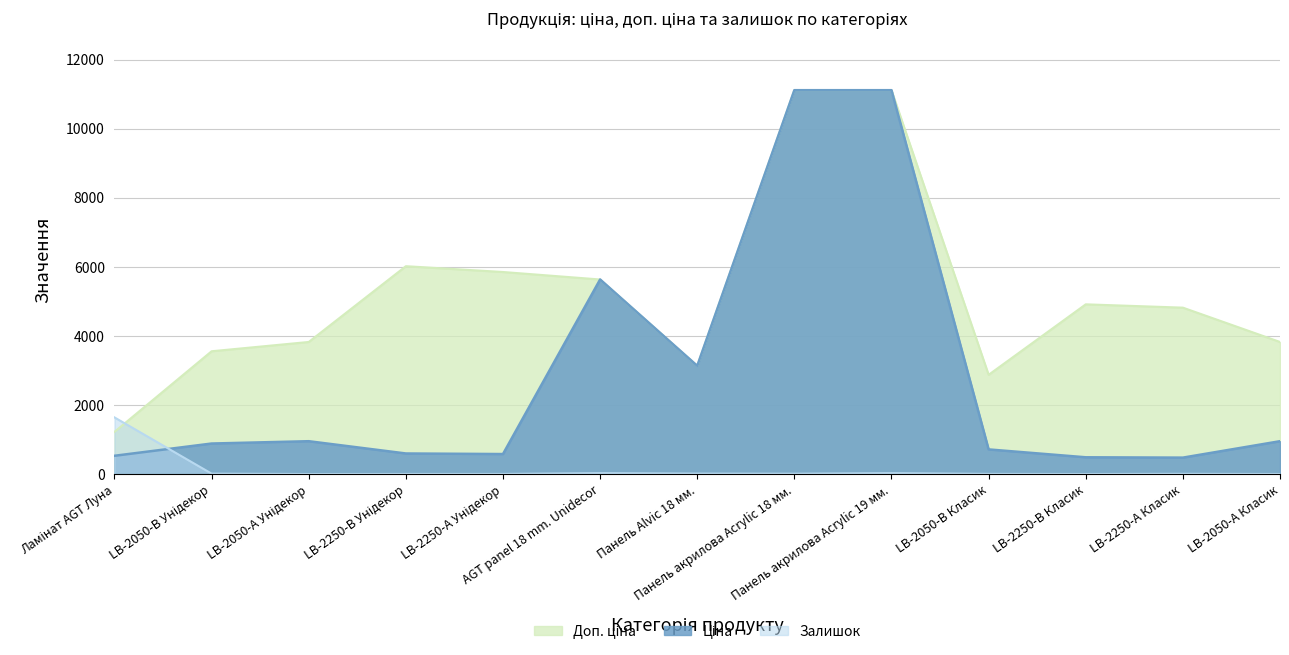

What position from the left is LB-2050-А Унідекор?

3